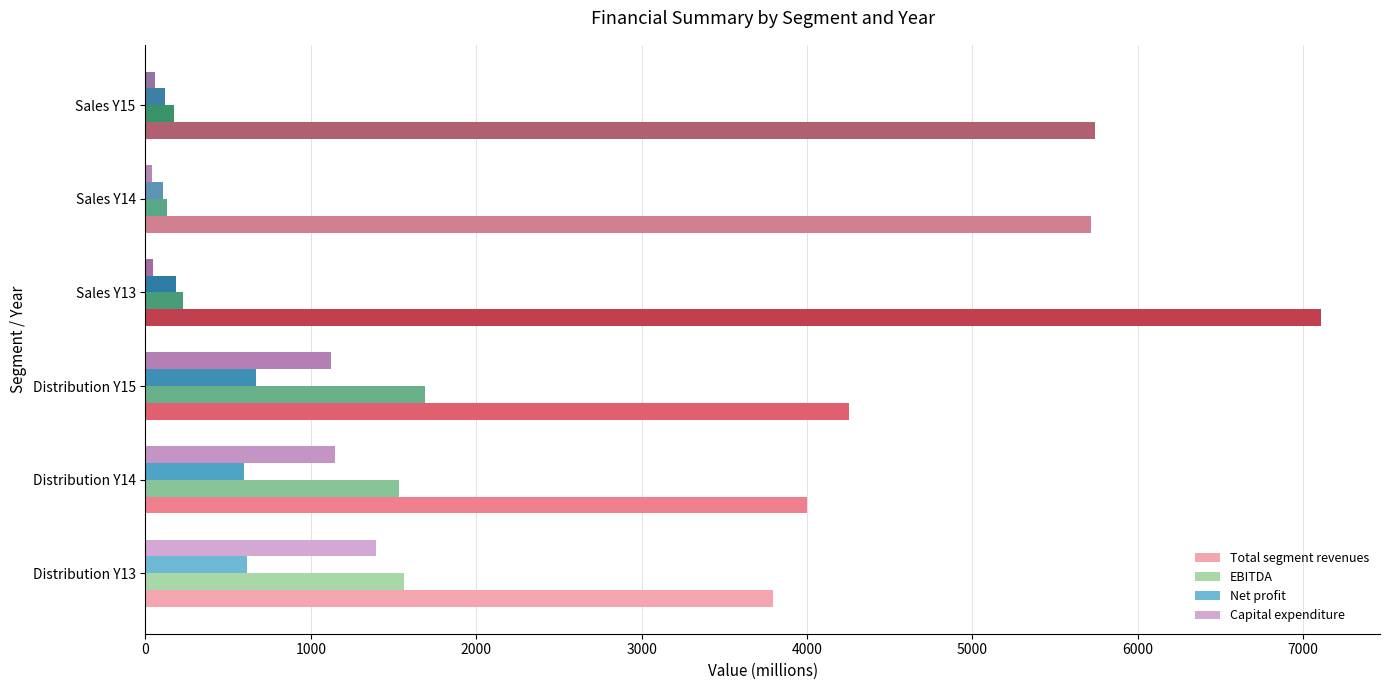

Which category has the highest value in the Total segment revenues series?

Sales Y13